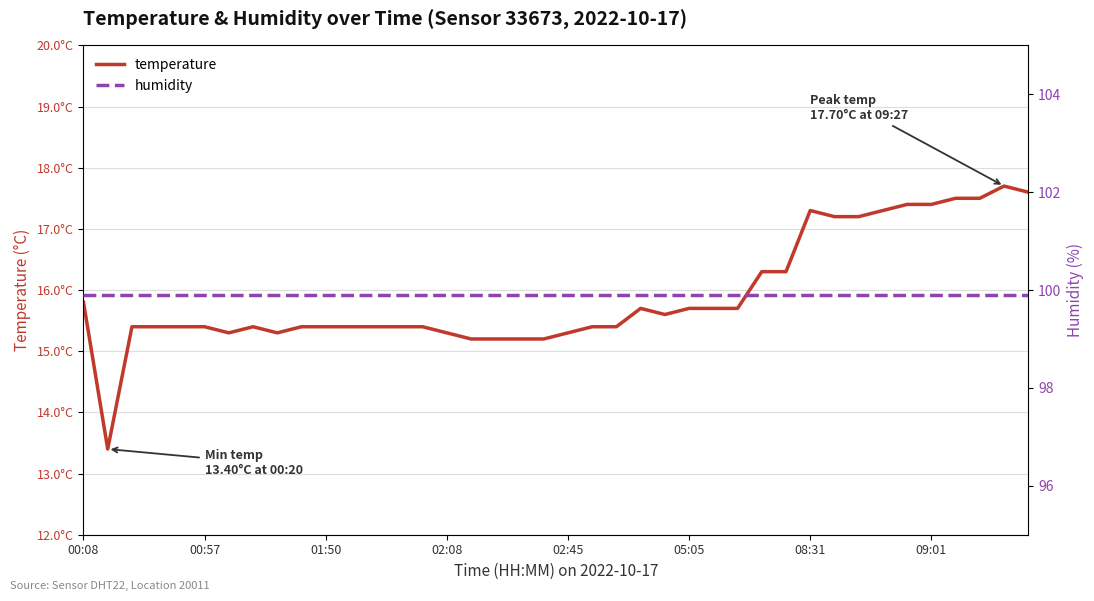

Rank the series by their average value, from lowest to highest.

temperature, humidity